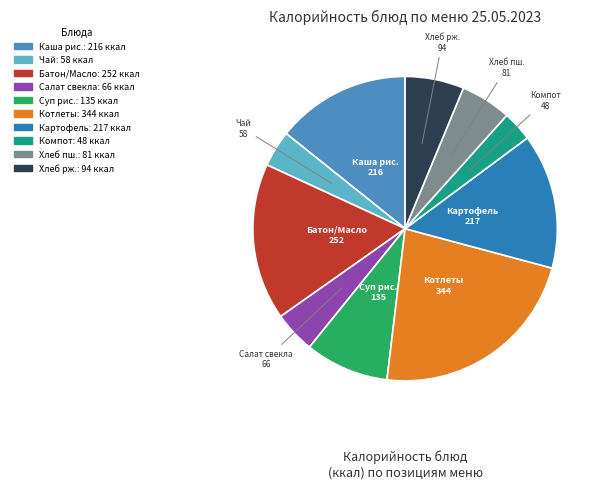

Which category has the biggest portion of the pie?

Котлеты